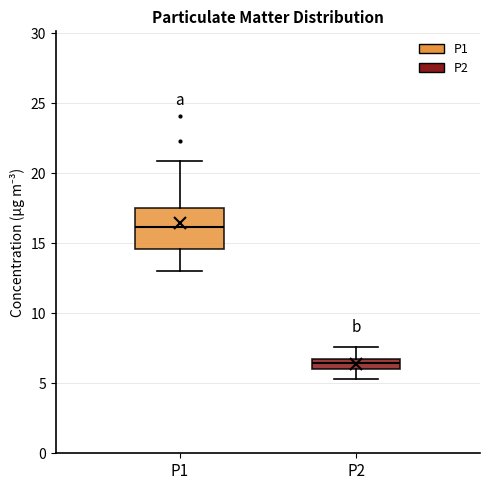

Which box has the lowest median line?

P2